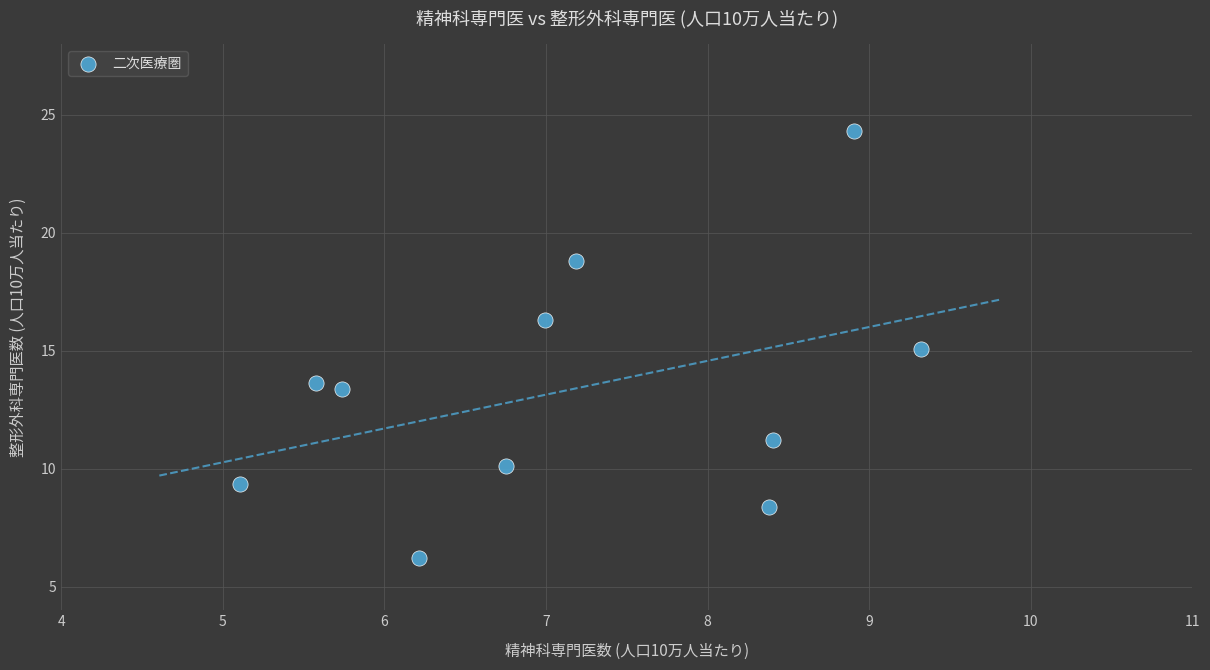

What is the average Y value?

13.3